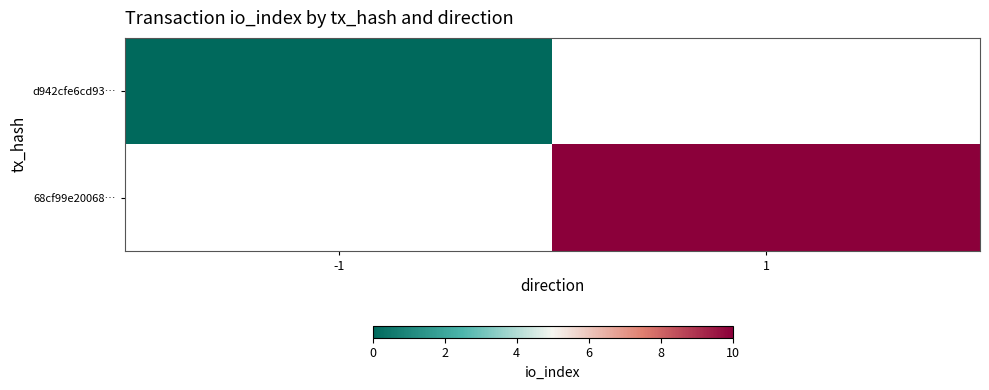

Which label corresponds to the largest value in the chart?

1